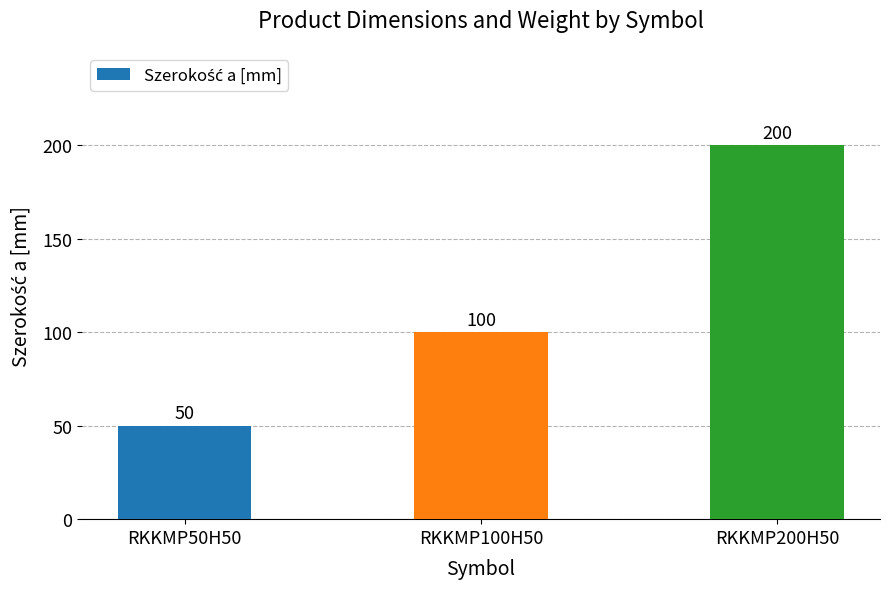

What is the smallest value displayed?

50